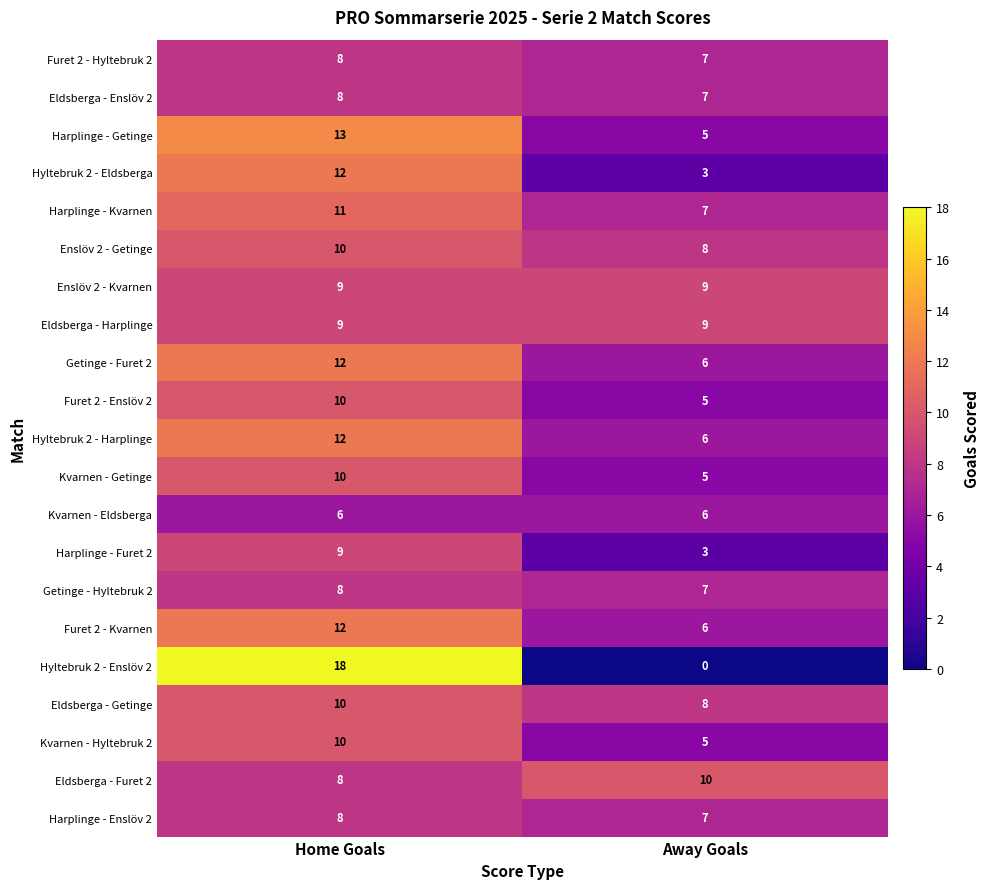

Which category has the lowest value across all series?

Away Goals